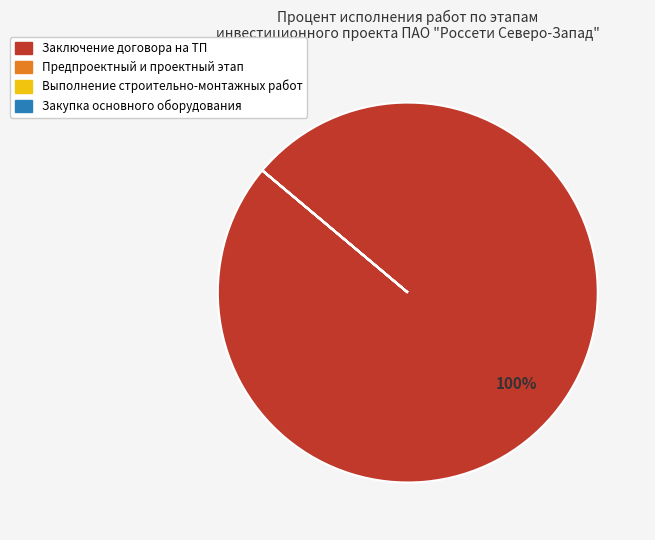

Which slice represents more than half of the pie?

Заключение договора на ТП